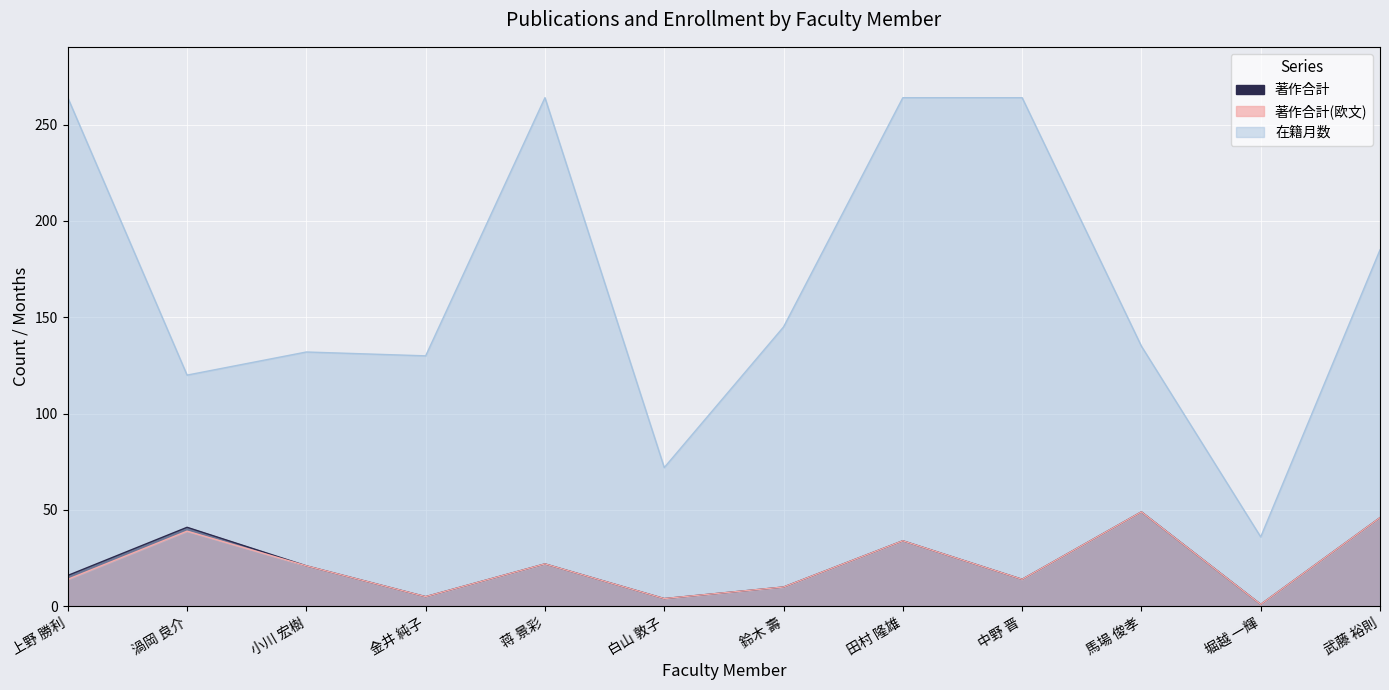

Reading left to right, extract all data points from this chart.

著作合計: 上野 勝利=16	渦岡 良介=41	小川 宏樹=21	金井 純子=5	蒋 景彩=22	白山 敦子=4	鈴木 壽=10	田村 隆雄=34	中野 晋=14	馬場 俊孝=49	堀越 一輝=1	武藤 裕則=46
著作合計(欧文): 上野 勝利=14	渦岡 良介=39	小川 宏樹=21	金井 純子=5	蒋 景彩=22	白山 敦子=4	鈴木 壽=10	田村 隆雄=34	中野 晋=14	馬場 俊孝=49	堀越 一輝=1	武藤 裕則=46
在籍月数: 上野 勝利=264	渦岡 良介=120	小川 宏樹=132	金井 純子=130	蒋 景彩=264	白山 敦子=72	鈴木 壽=145	田村 隆雄=264	中野 晋=264	馬場 俊孝=135	堀越 一輝=36	武藤 裕則=185